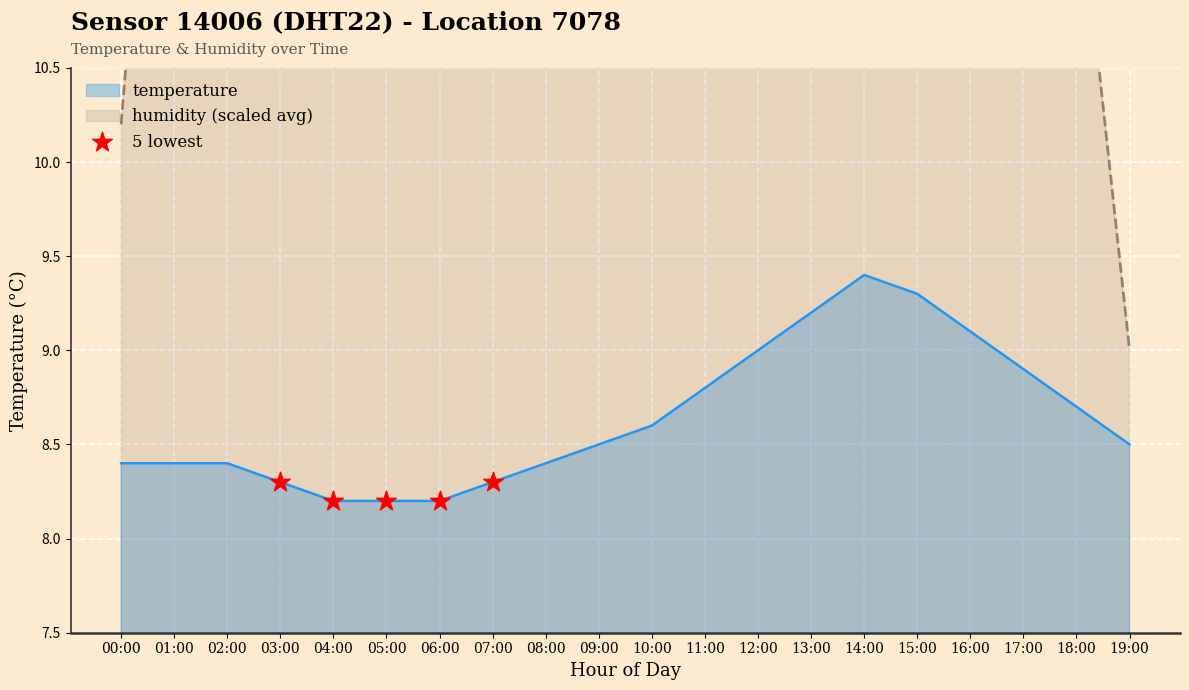

The value of temperature at 12:00 is 4.4. True or false?

False